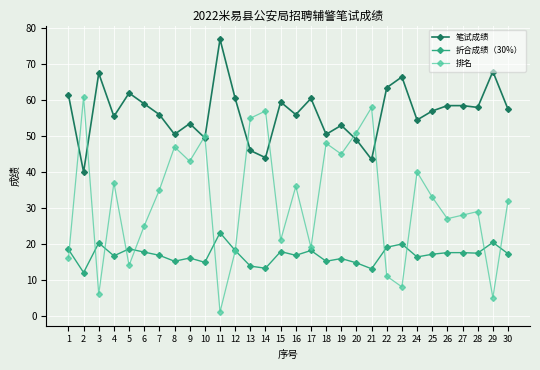

Is this an area chart (filled region under the line)?

No